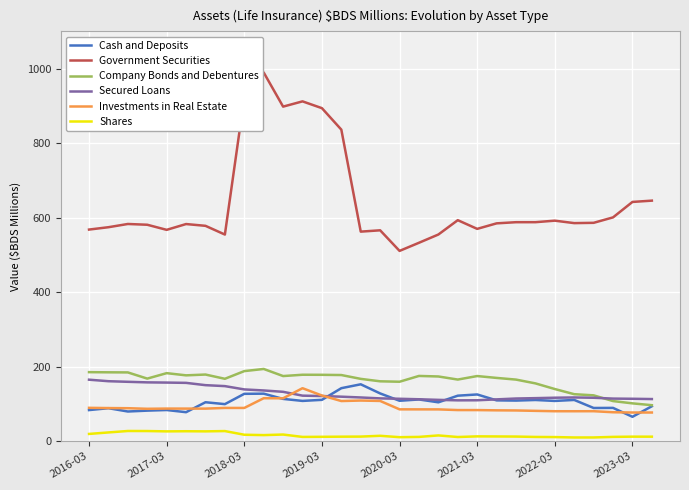

True or false: Cash and Deposits and Investments in Real Estate intersect in this chart.

True